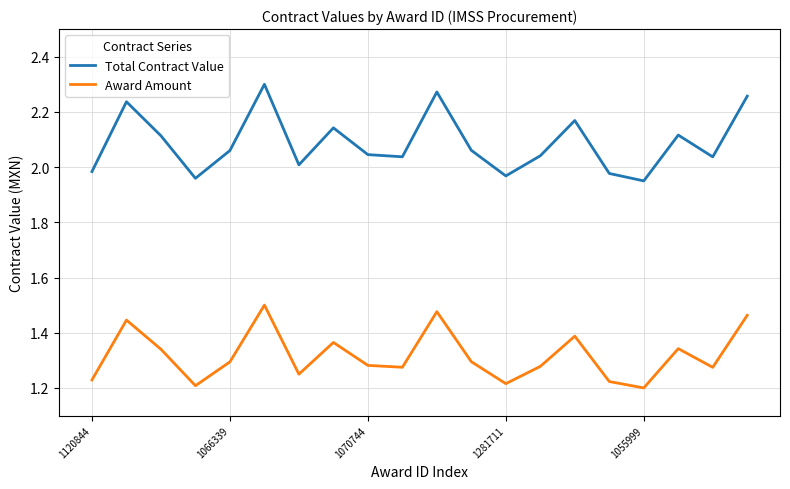

True or false: Total Contract Value and Award Amount cross at least once.

False